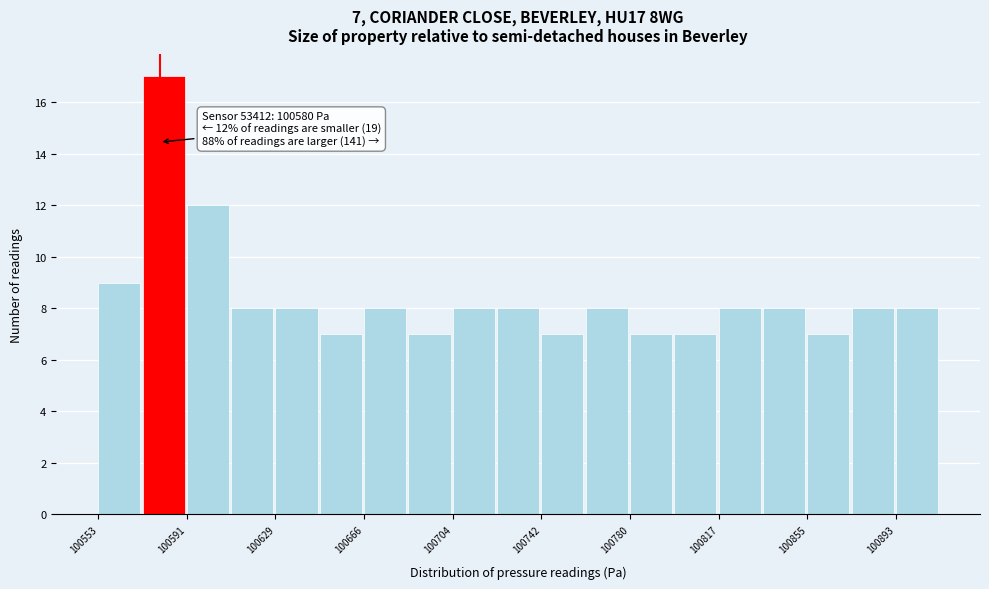

Around what value on the x-axis is the tallest bar? Give the approximate position of its centre, as read against the axis.

100580